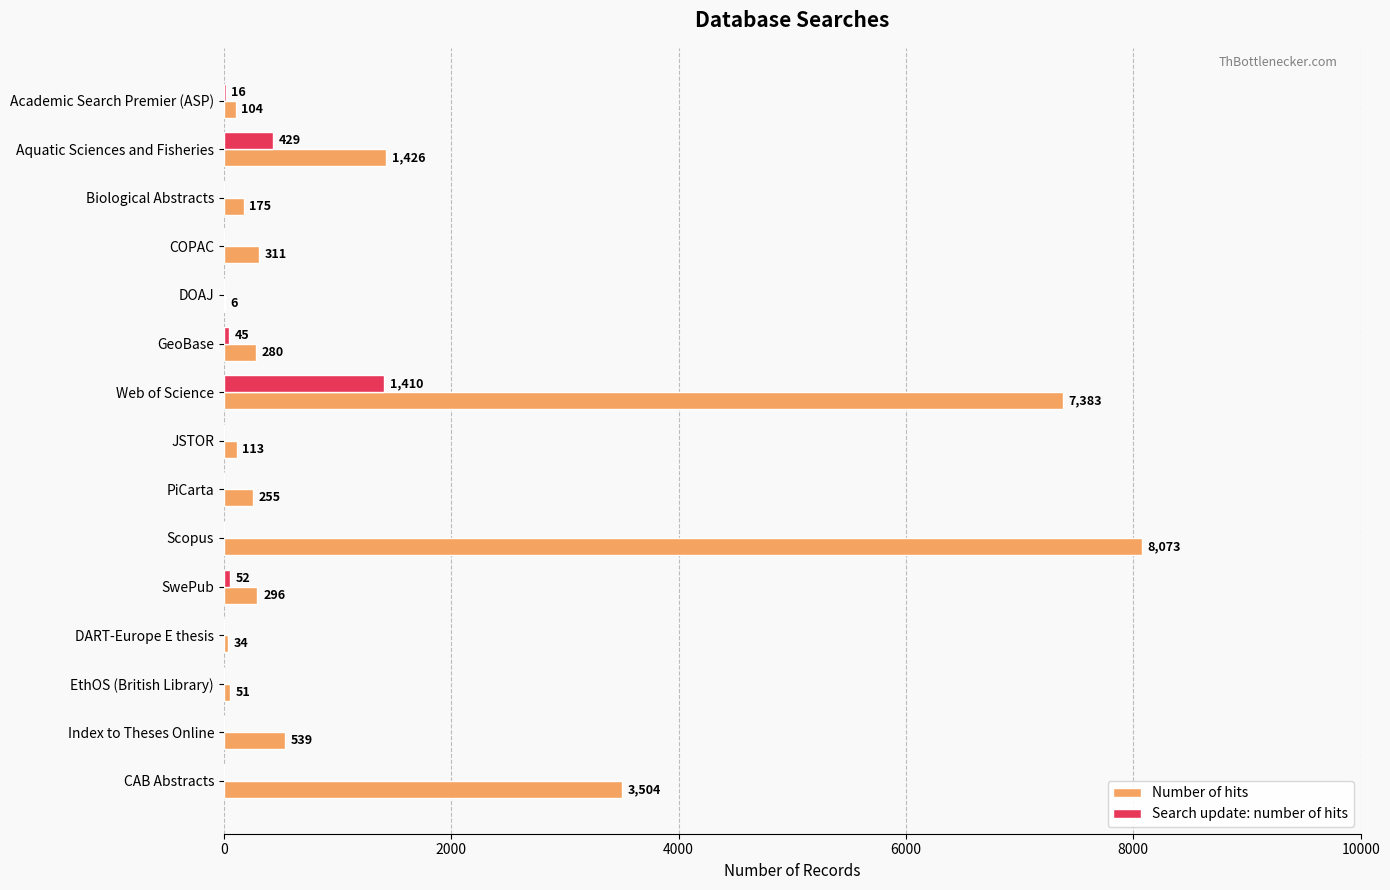

The value of Number of hits at DOAJ is 6. True or false?

True